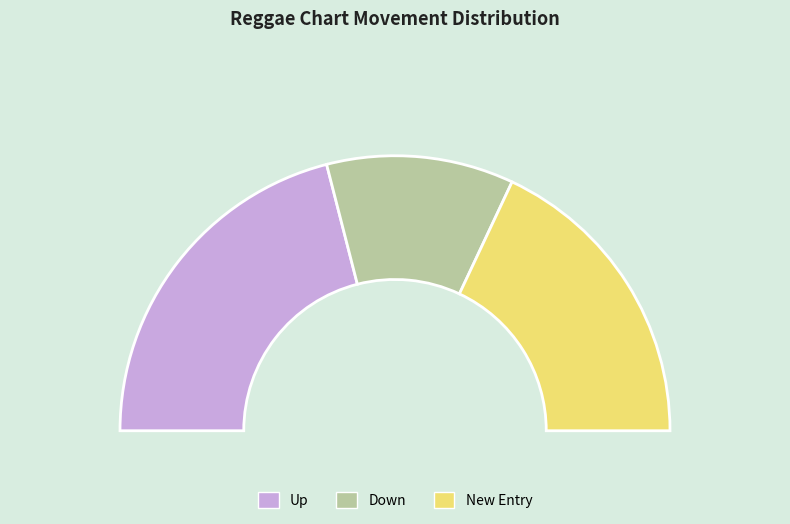

To the nearest percent, what percentage of the pie is down?

22%